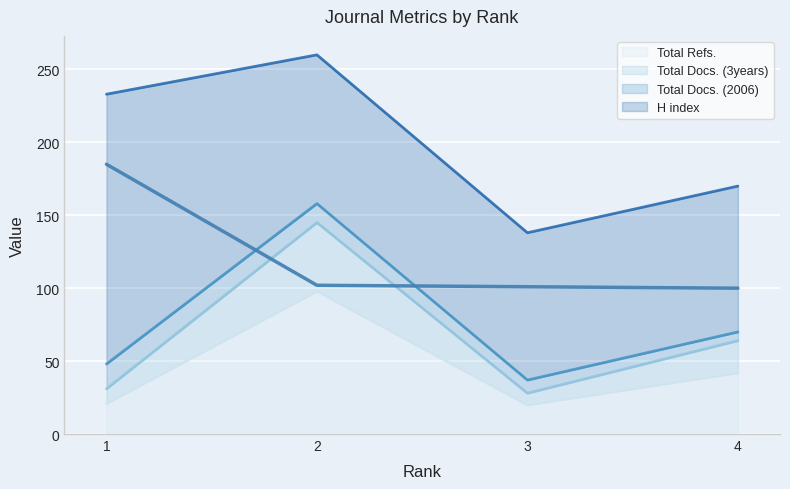

The value of Total Docs. (3years) at 1 is 7. True or false?

False